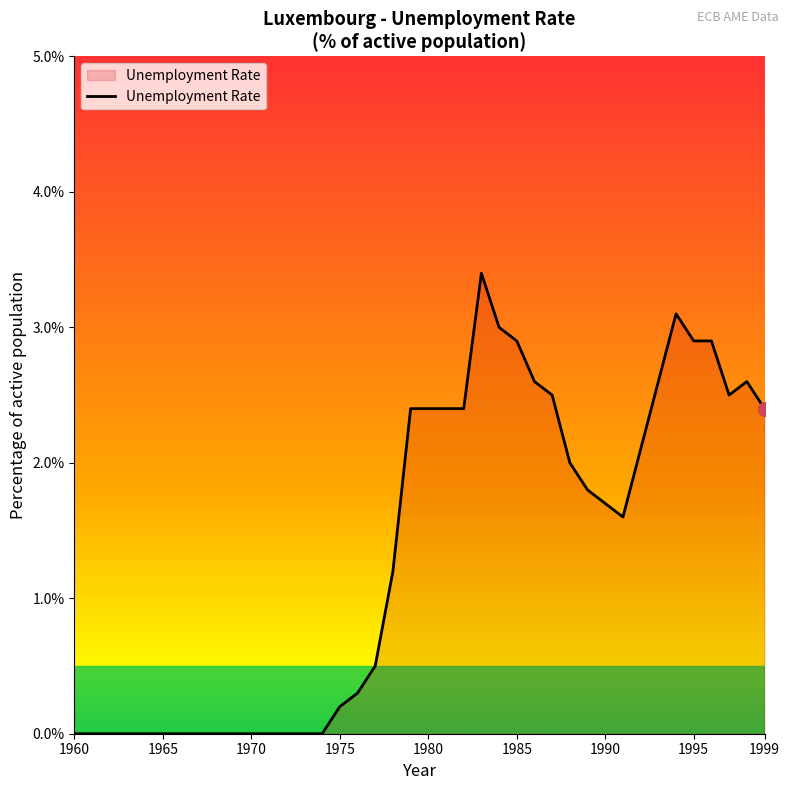

What is the greatest value displayed?

3.4